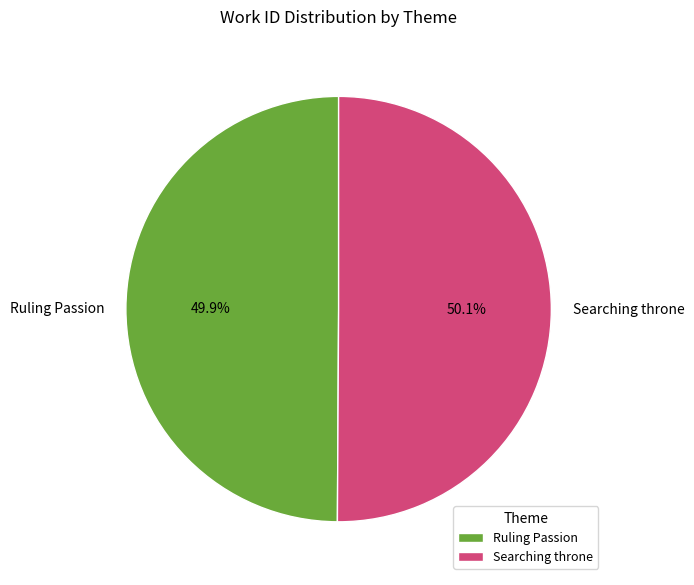

What percentage do Ruling Passion and Searching throne together represent?

100.0%